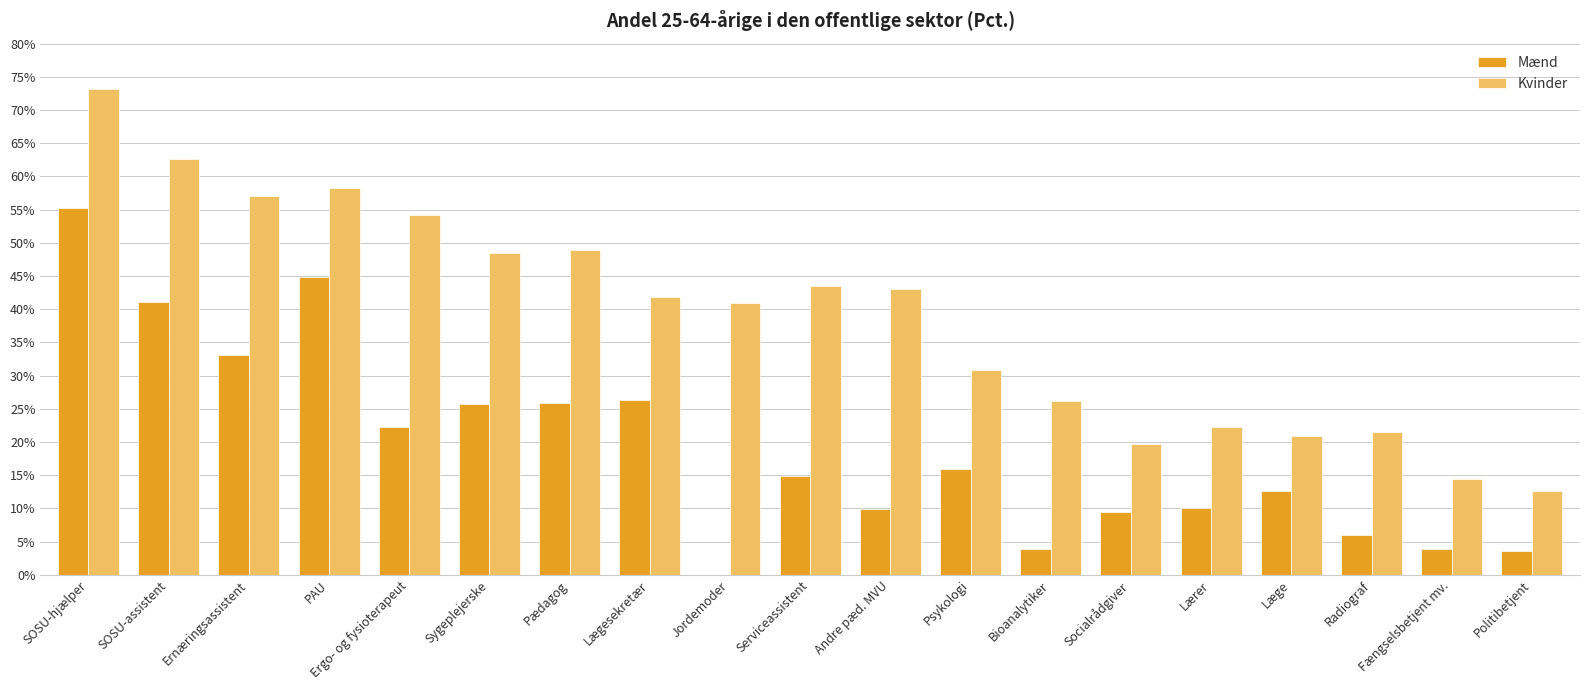

Between SOSU-hjælper and Lægesekretær, which series saw the biggest shift?

Kvinder